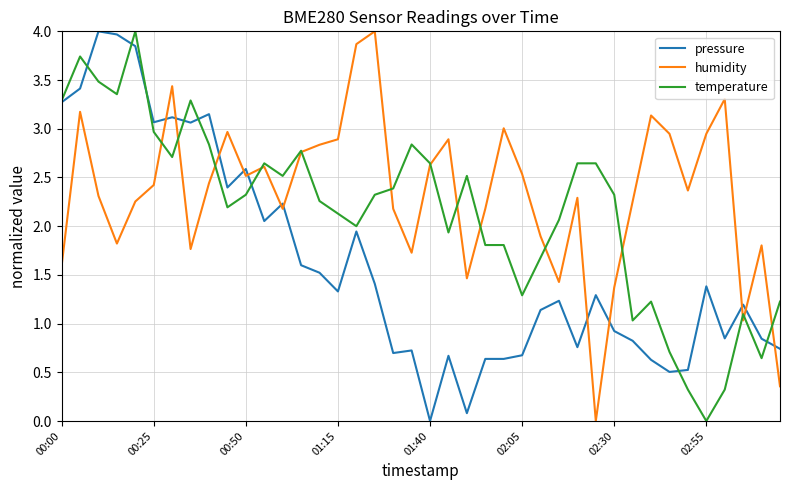

What is the maximum value for pressure?

4.0